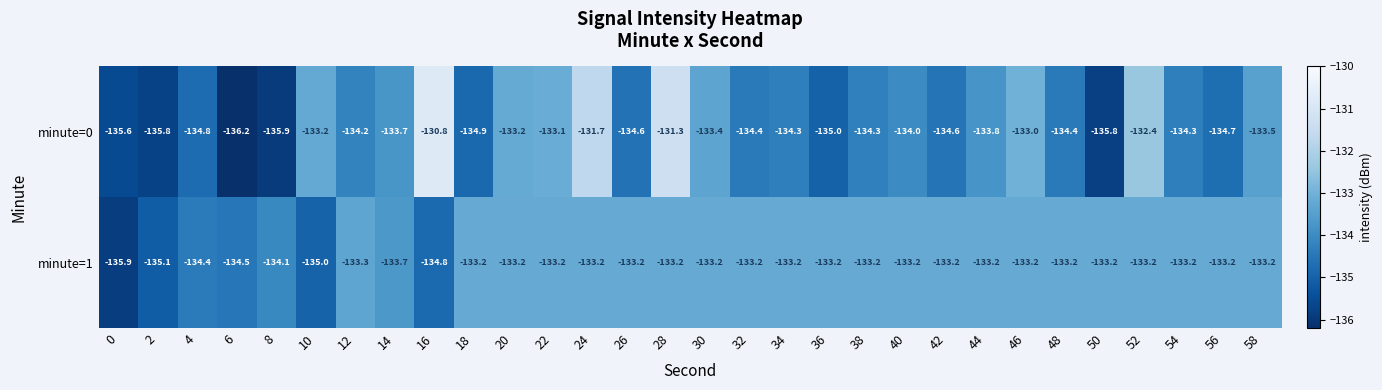

What is the spread (max minus min) of values at 6?

1.7